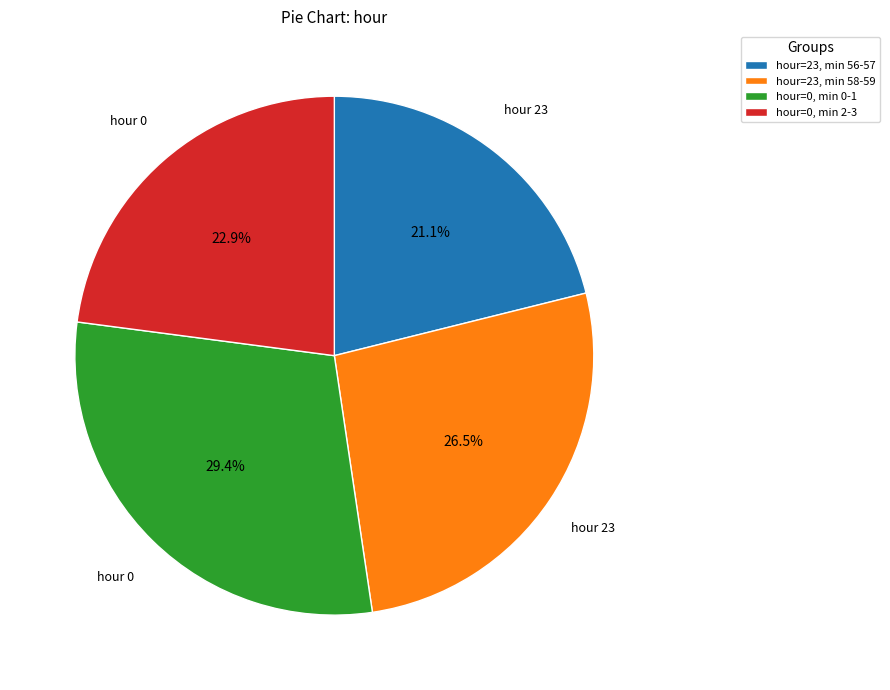

Which category has the biggest portion of the pie?

hour=0, min 0-1